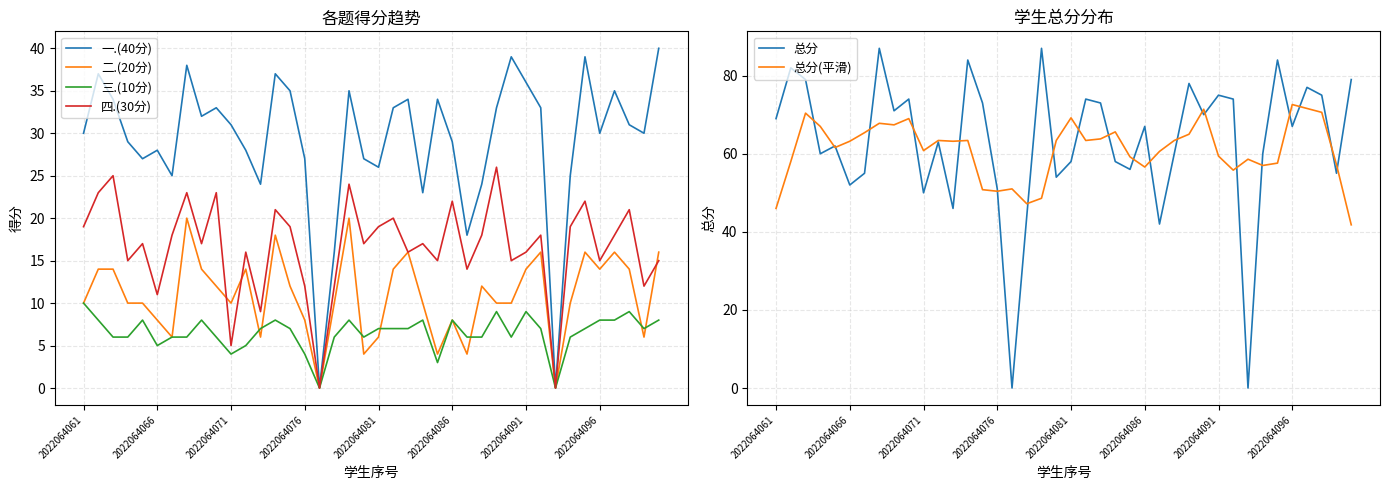

What is the value of the 总分(平滑) point at the 38th from the left?

70.6